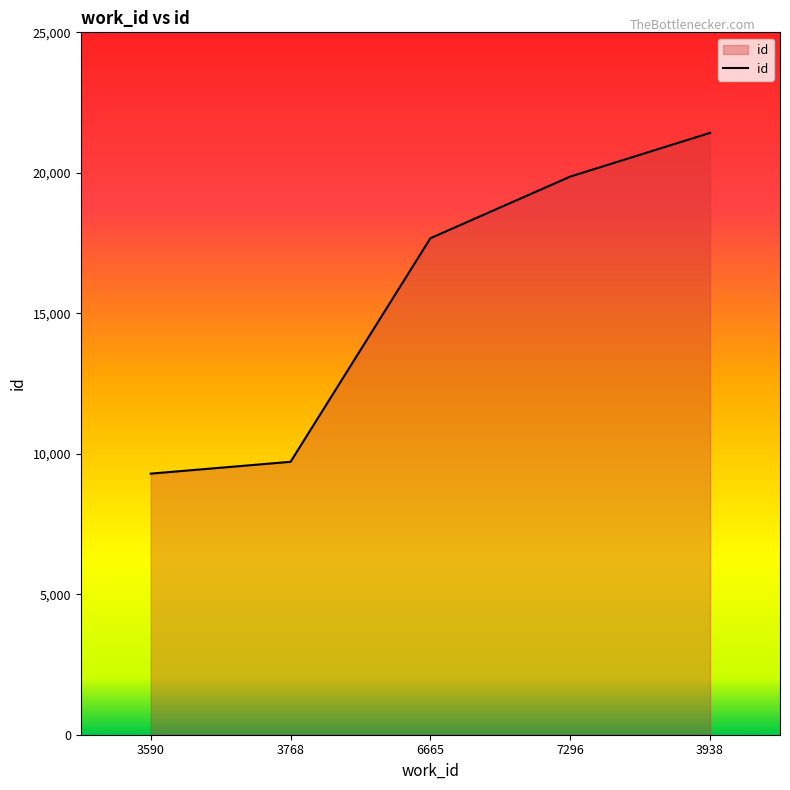

Rank the categories by value from lowest to highest.

3590, 3768, 6665, 7296, 3938